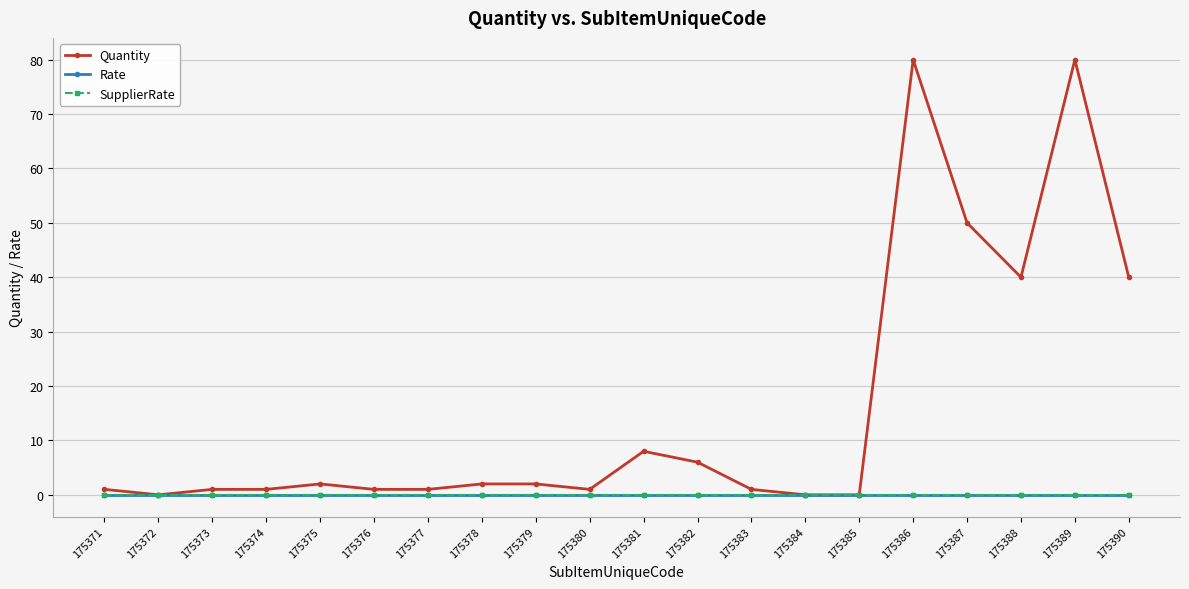

Does the chart have visible grid lines?

Yes